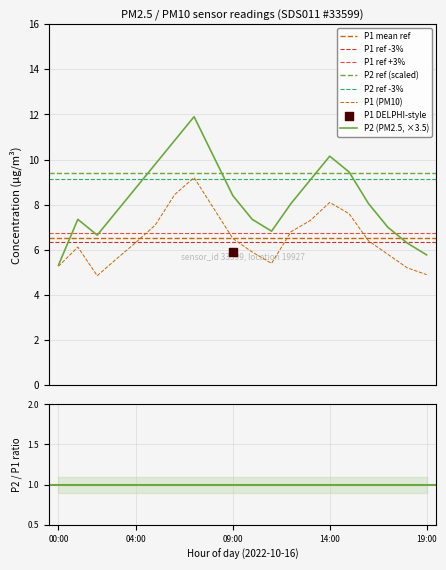

Which series reaches the maximum Y coordinate?

P2